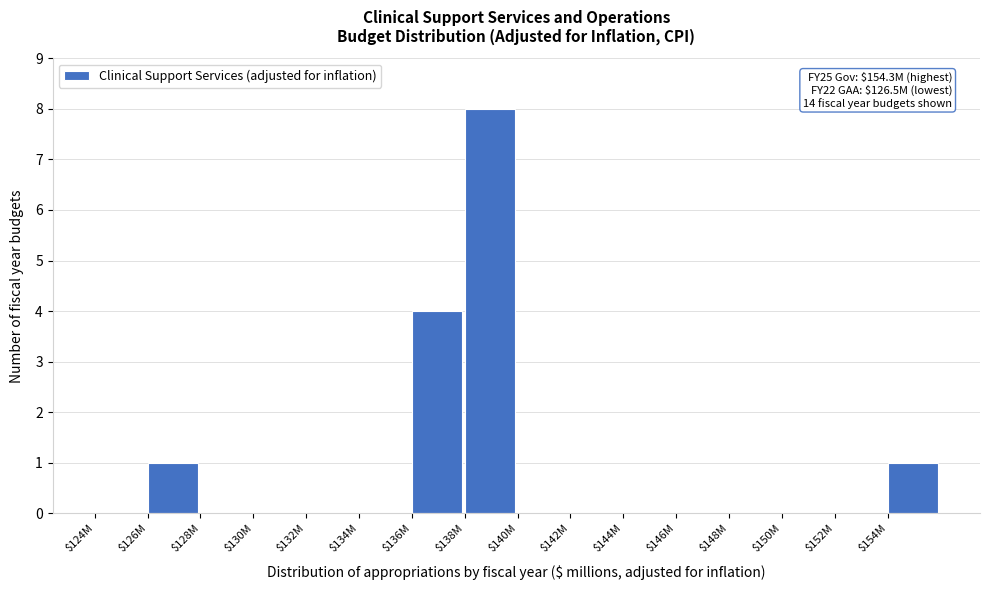

At which category does the chart reach its peak across all series?

$138M